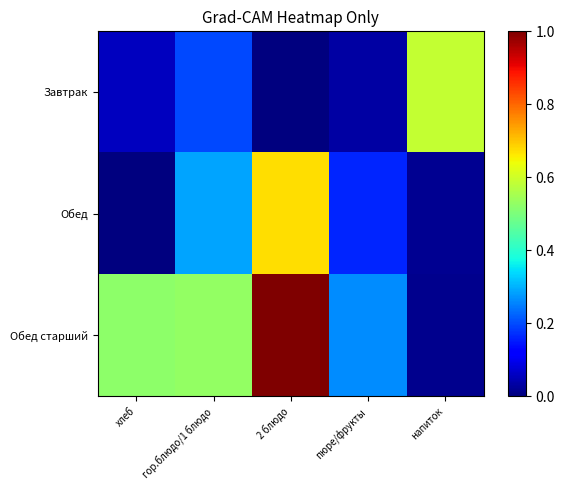

Which series has the largest total across all categories?

Обед старший